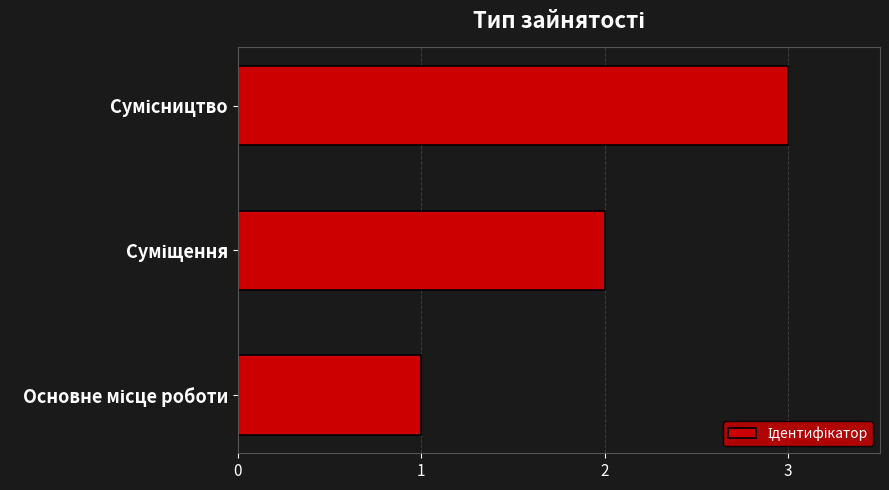

How many bars are there in total?

3